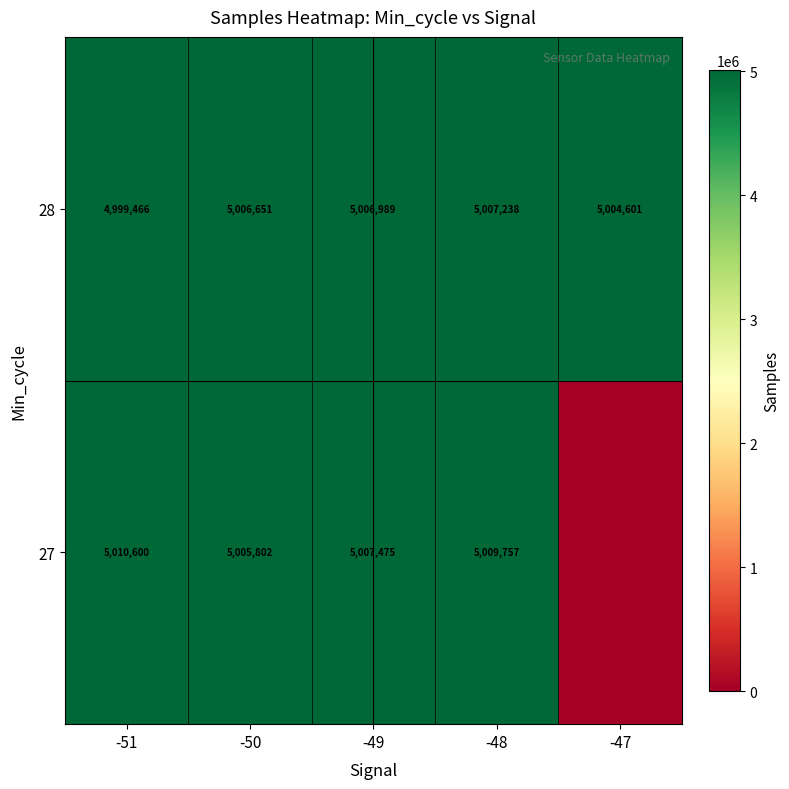

Is the value of 27 at -51 greater than the value of 28 at -49?

Yes